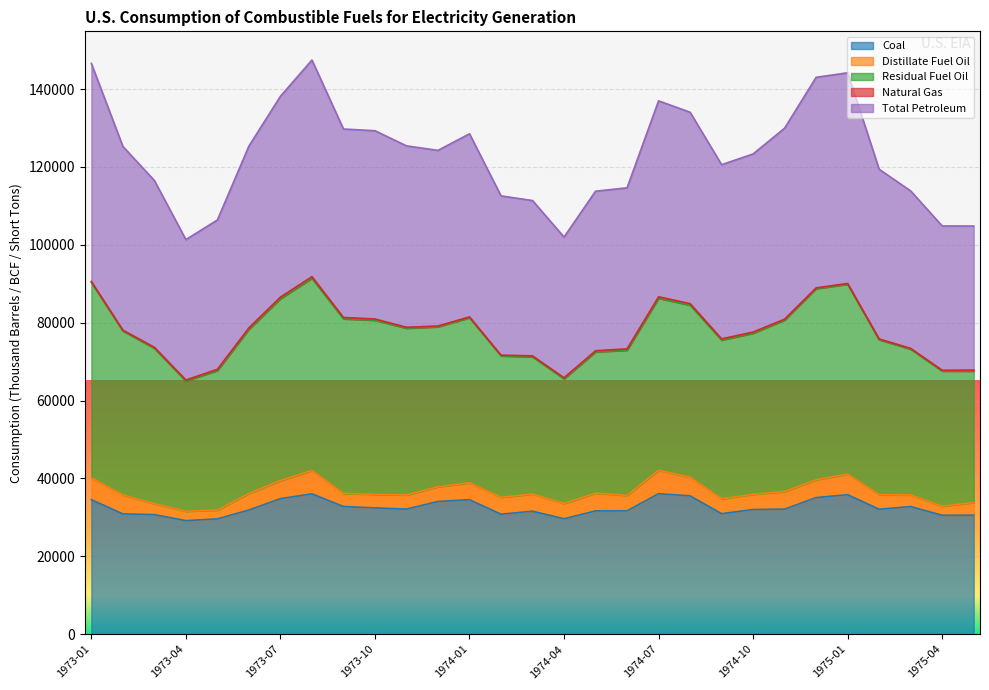

Which category has the highest value in the Total Petroleum series?

1973-08